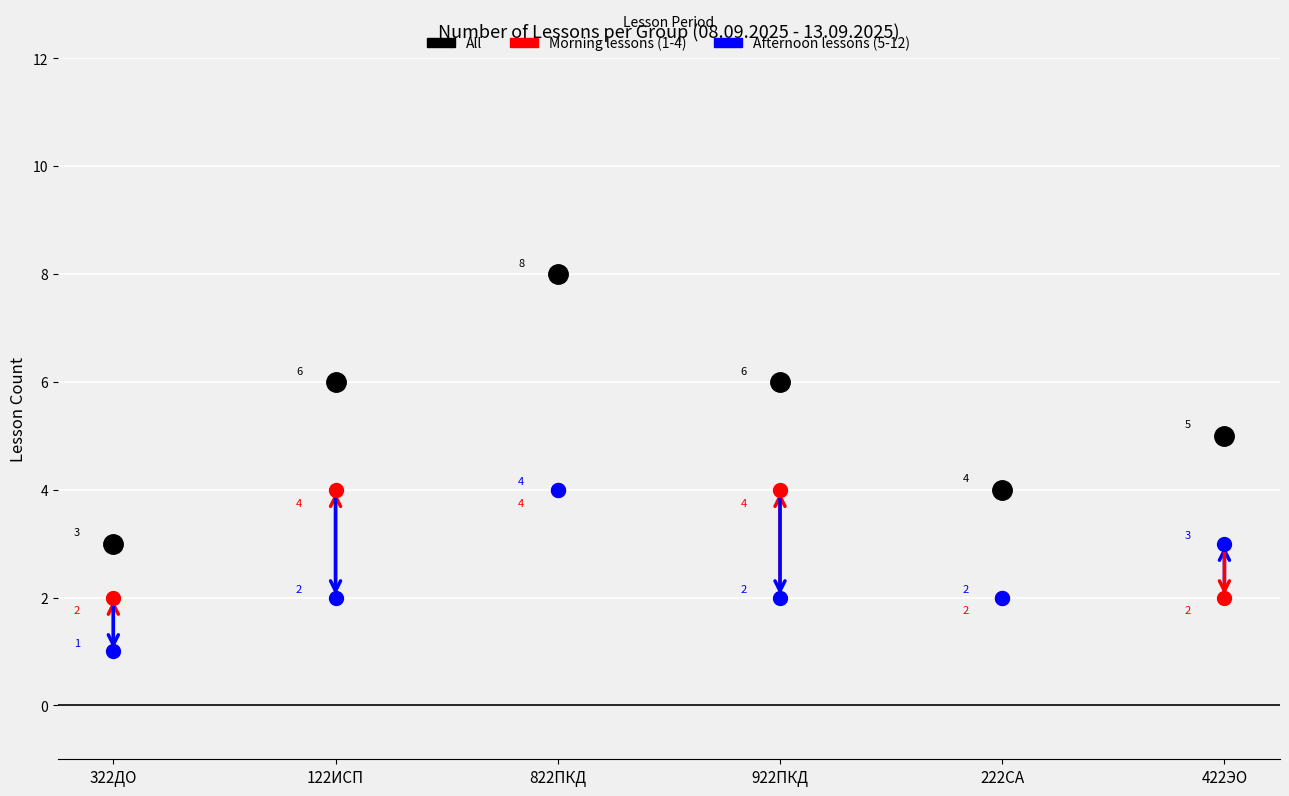

What is the label of the 2nd point from the right?

222СА